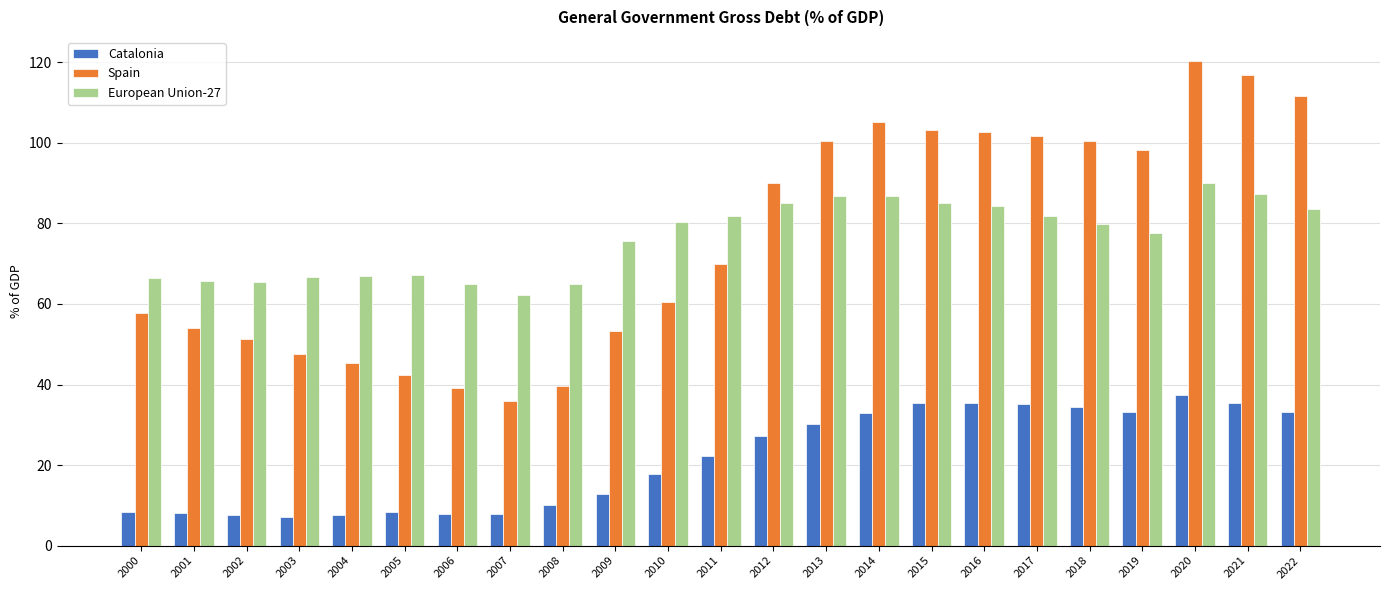

At how many categories does at least one series exceed 16?

23